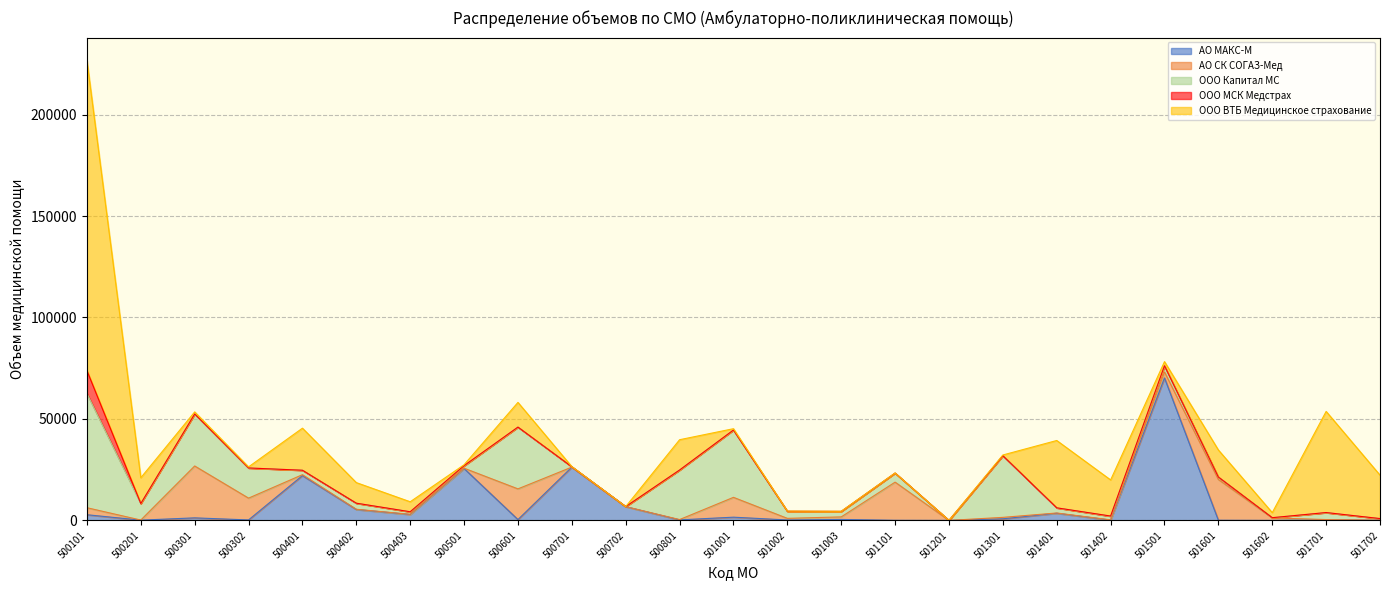

What is the sum of all ООО ВТБ Медицинское страхование values?

371680